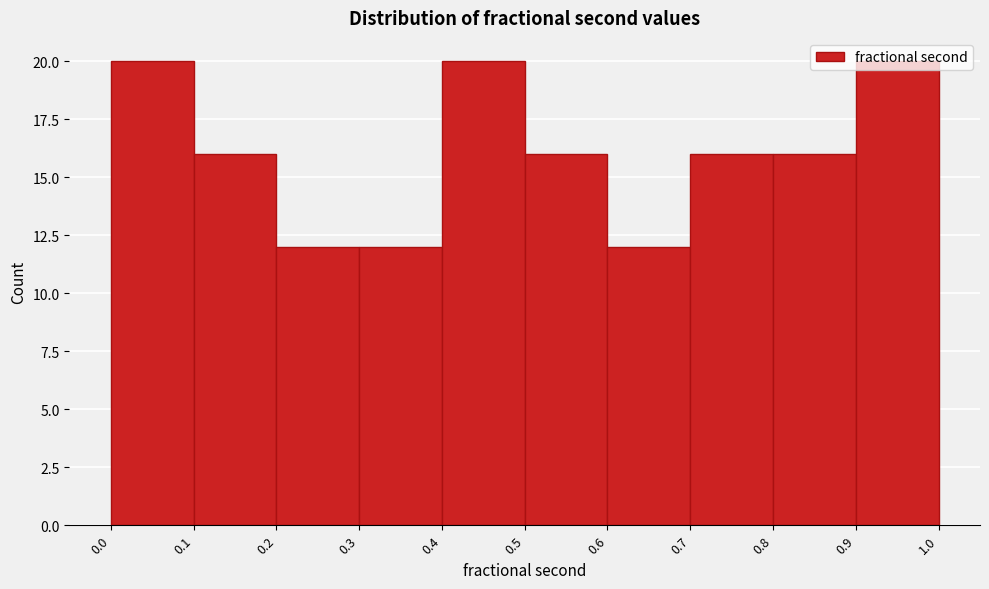

Reading left to right, transcribe this chart: for each bar, give the range it covers on the x-axis and its height. The values are not printed on the chart, so give them approximately, as read against the axis.

0.0 to 0.1: 20
0.1 to 0.2: 16
0.2 to 0.3: 12
0.3 to 0.4: 12
0.4 to 0.5: 20
0.5 to 0.6: 16
0.6 to 0.7: 12
0.7 to 0.8: 16
0.8 to 0.9: 16
0.9 to 1.0: 20